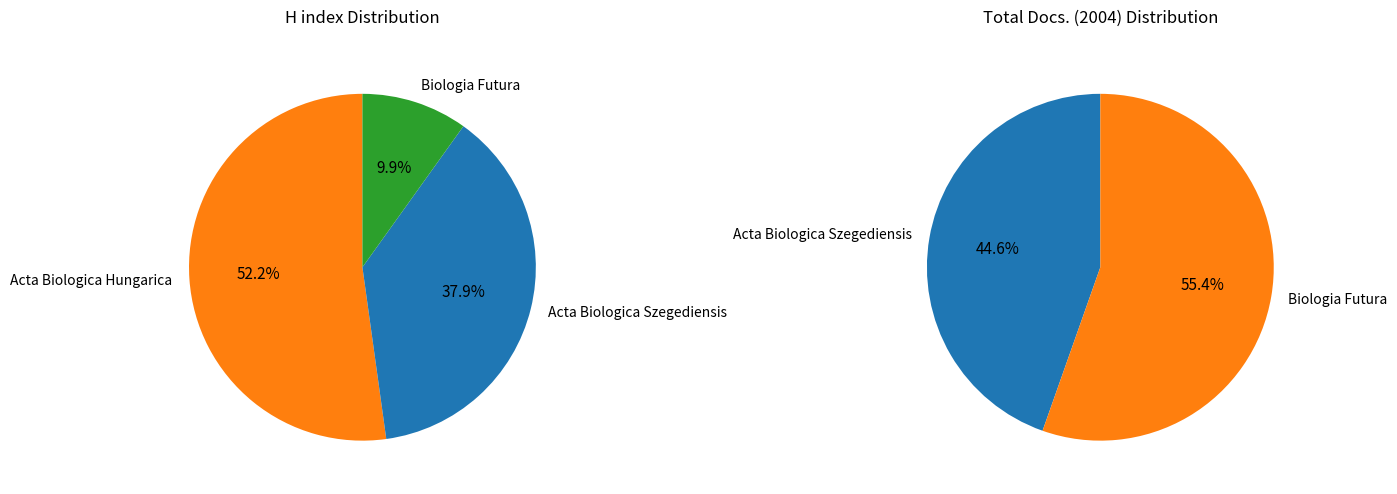

How many segments does this pie chart have?

3